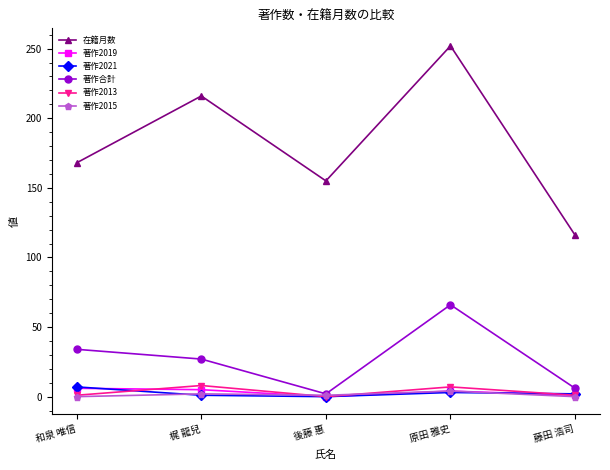

True or false: 在籍月数 has a value of 205 at 藤田 浩司.

False